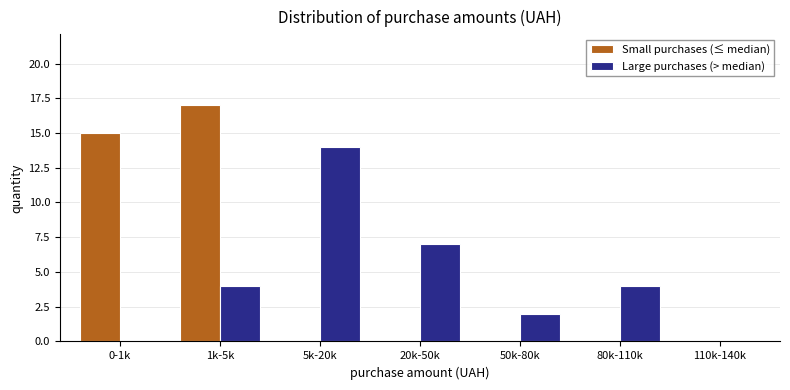

Reading left to right, list all the values displayed in this chart.

Small purchases (≤ median): 0-1k=15	1k-5k=17	5k-20k=0	20k-50k=0	50k-80k=0	80k-110k=0	110k-140k=0
Large purchases (> median): 0-1k=0	1k-5k=4	5k-20k=14	20k-50k=7	50k-80k=2	80k-110k=4	110k-140k=0